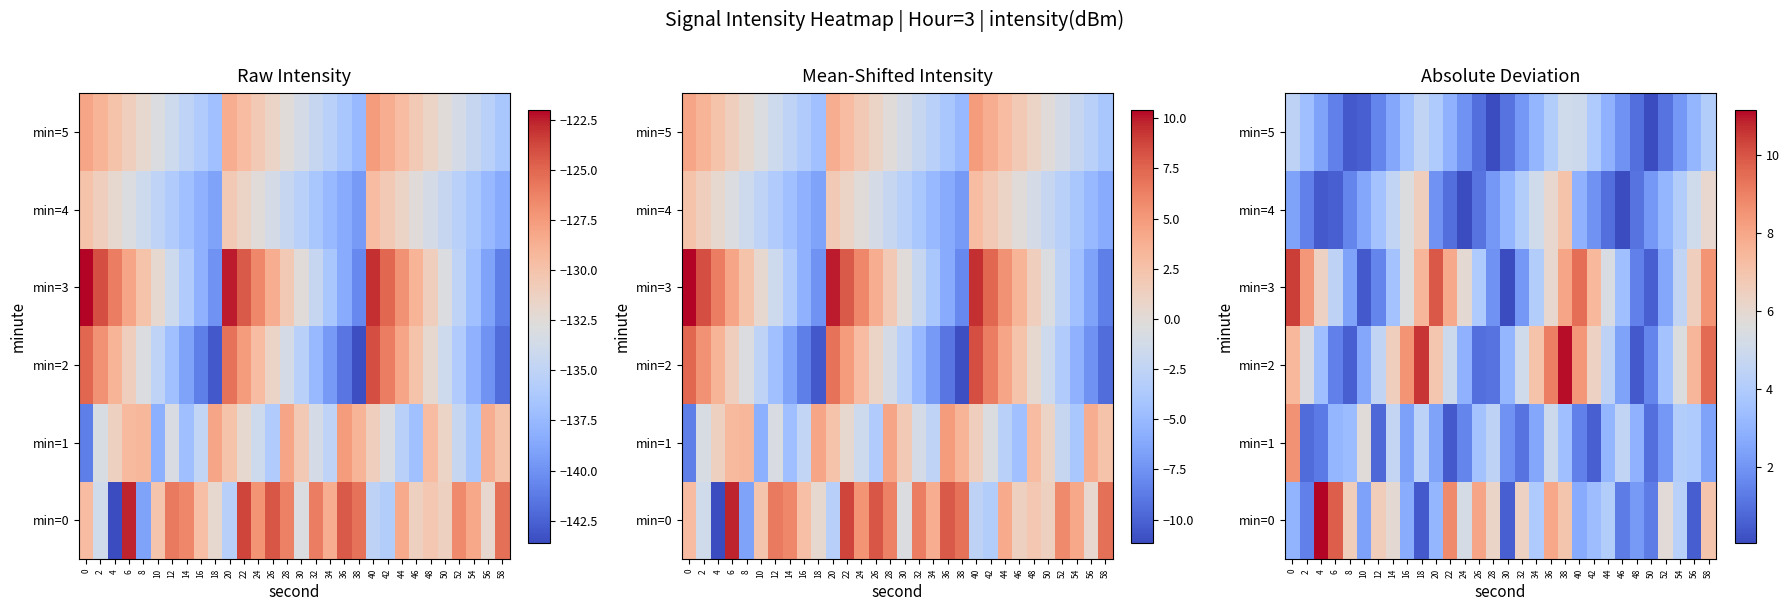

Is it true that min=0 equals 10.8 at 32?

False